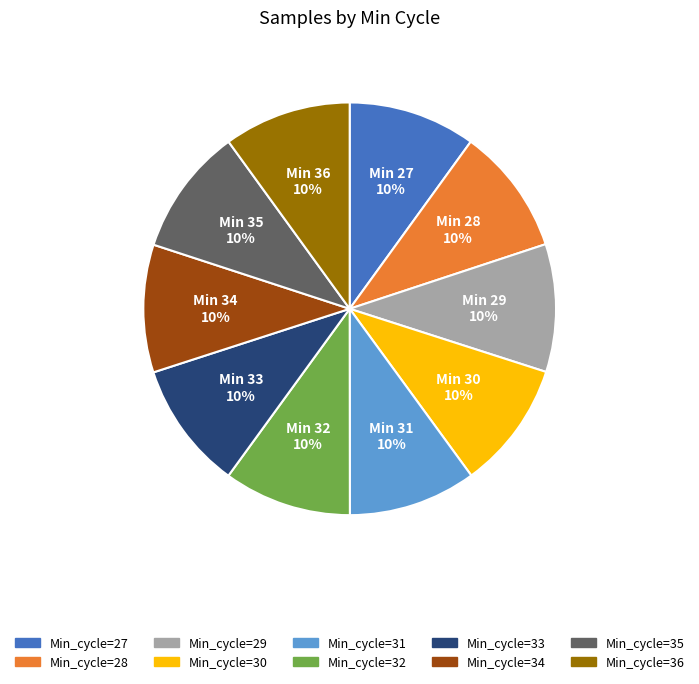

Count the number of slices in the pie.

10